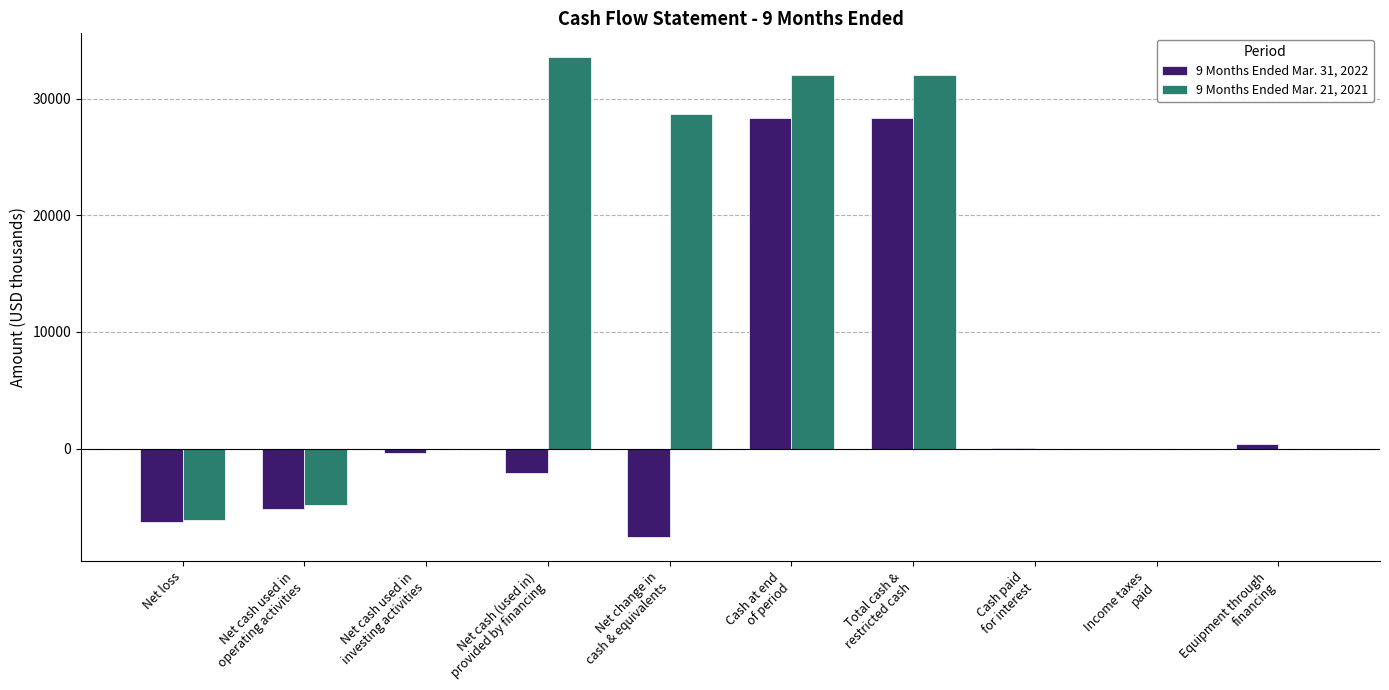

What are all the series names shown in the legend?

9 Months Ended Mar. 31, 2022, 9 Months Ended Mar. 21, 2021